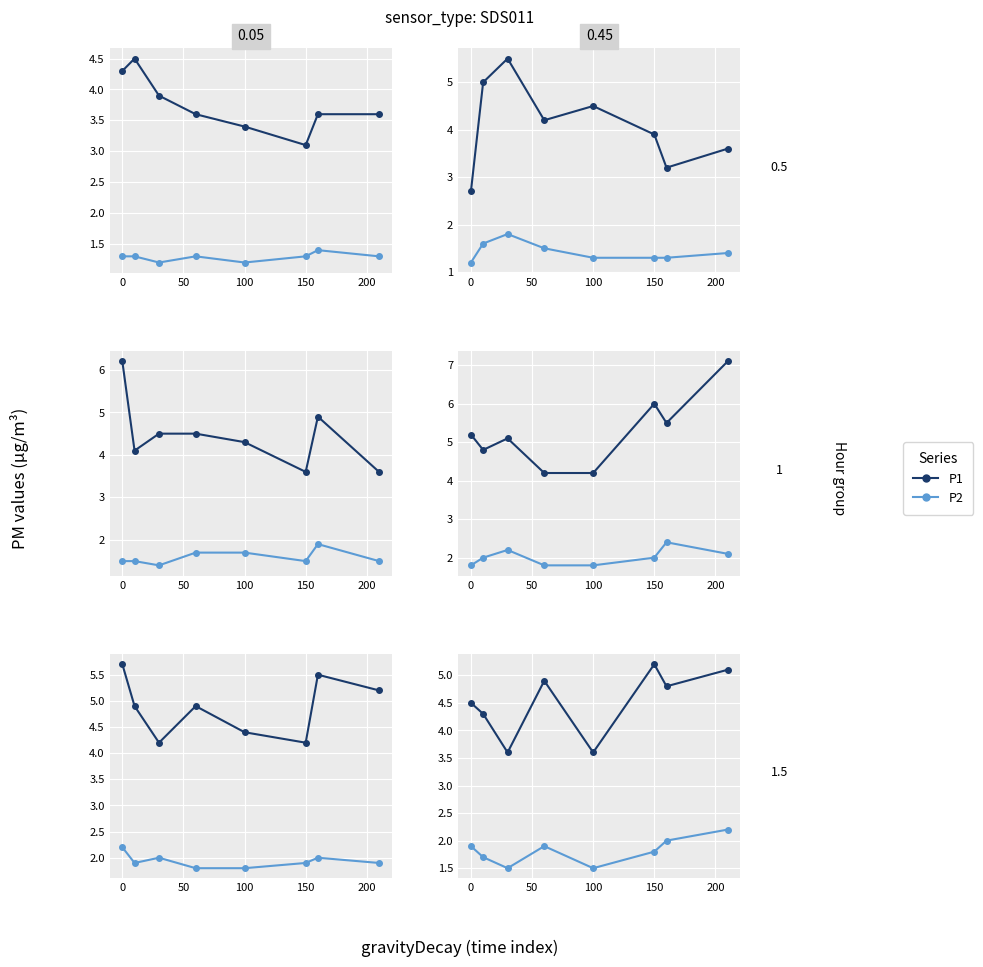

True or false: P2 and P1 cross at least once.

False